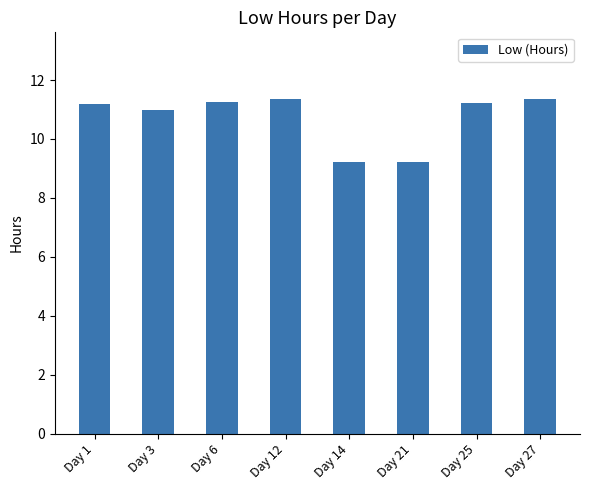

What is the minimum value shown in the chart?

9.2